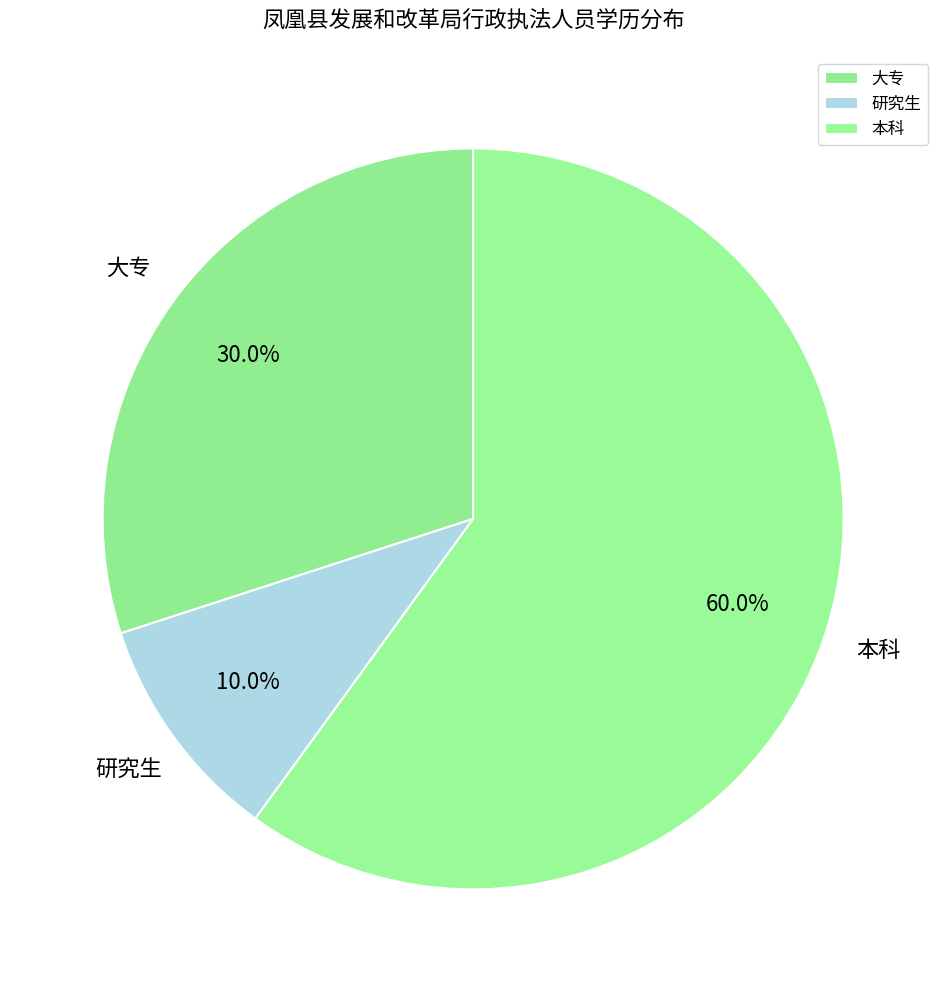

What is the majority slice?

本科